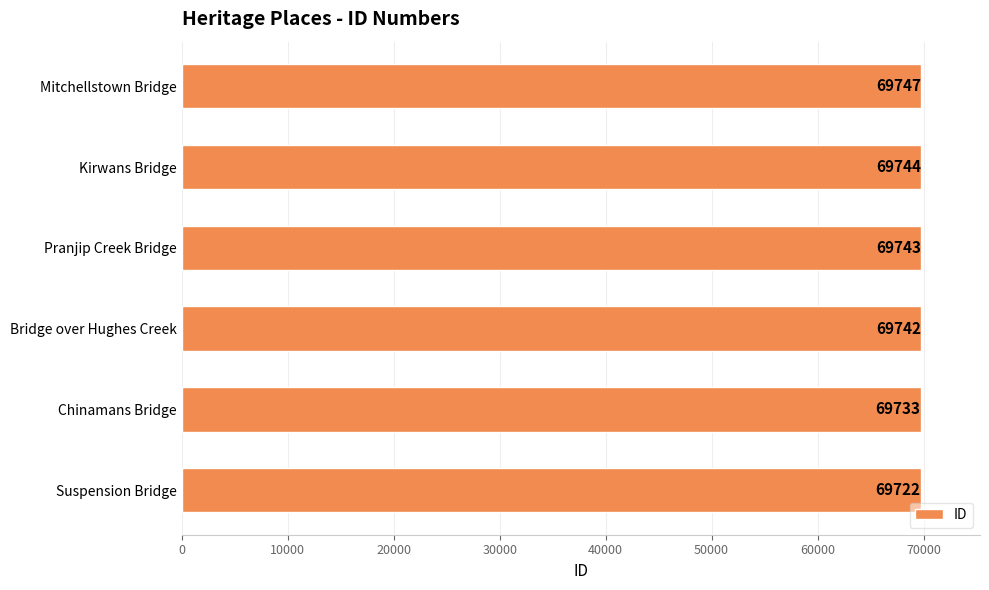

True or false: the data shows 69744 at Kirwans Bridge.

True